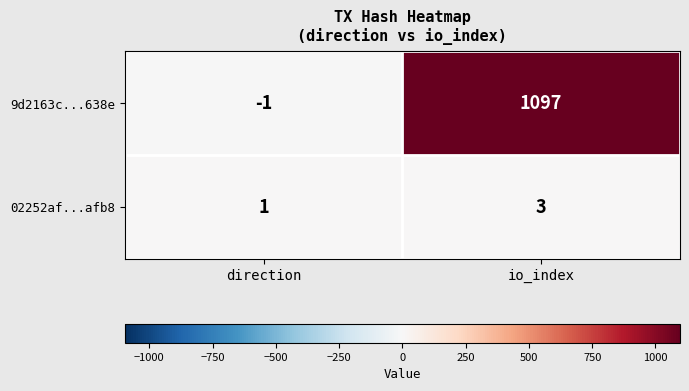

How many distinct data groups are displayed?

2